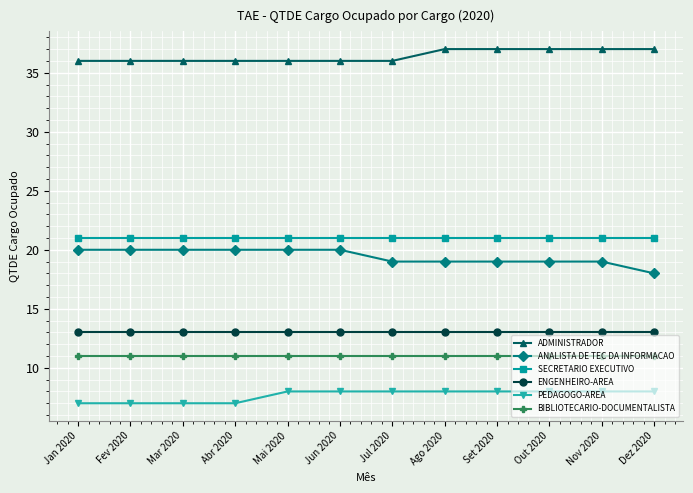

What is the difference between the highest and lowest values at Jan 2020?

29